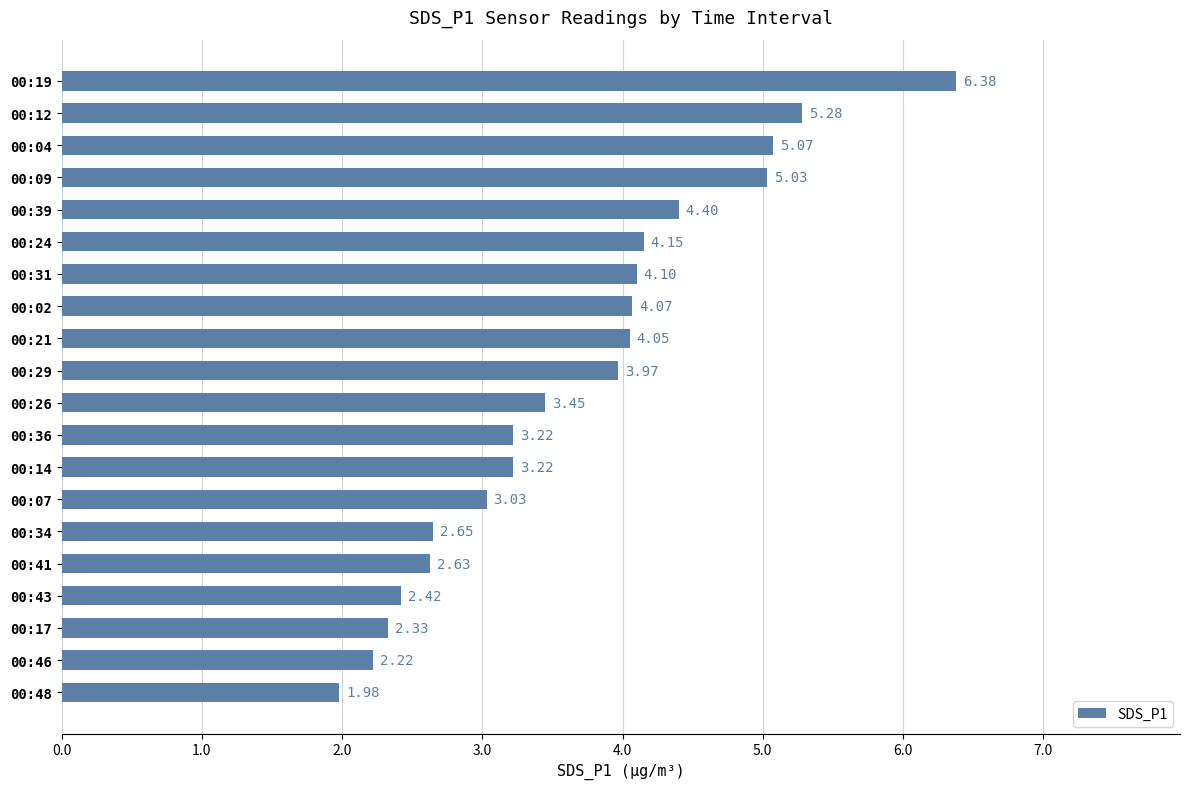

Between 00:29 and 00:48, which is larger?

00:29